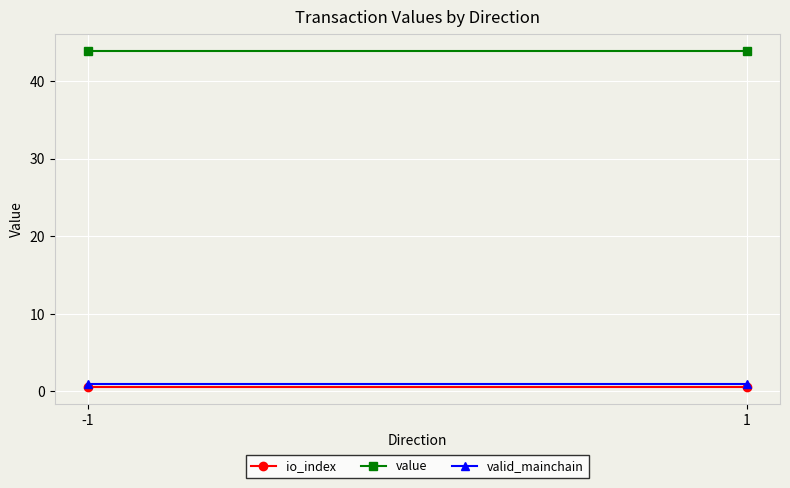

How many series are shown in this chart?

3